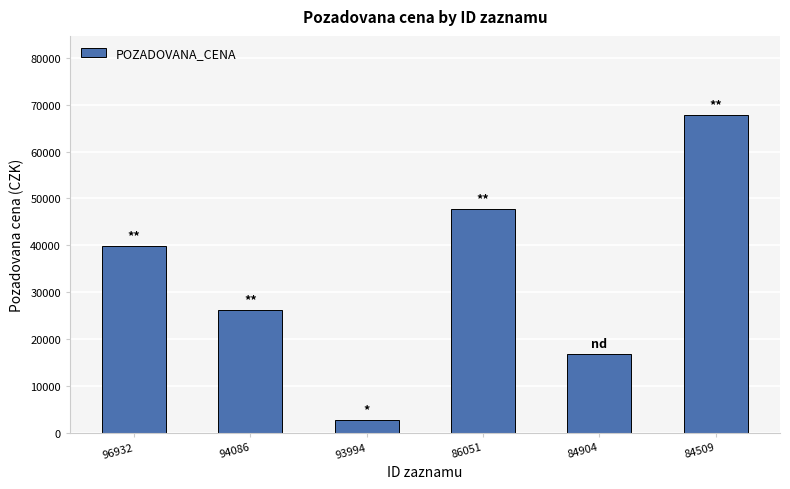

Count the values in the range 16860 to 47790.

4